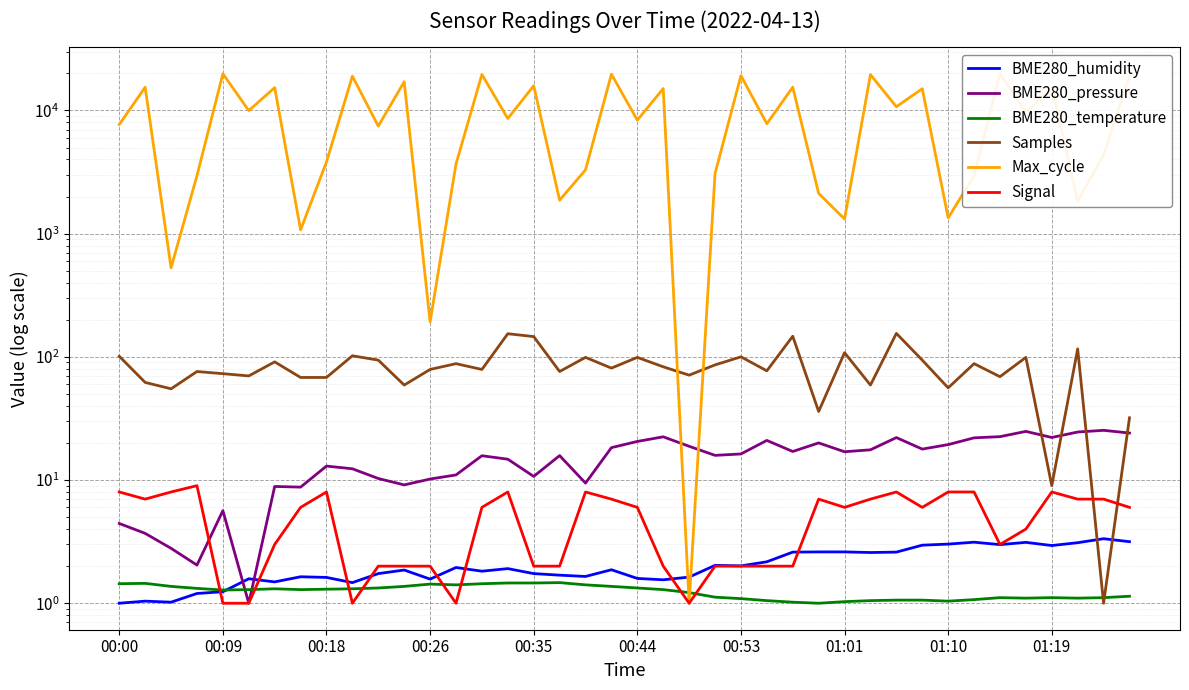

What position from the left is 01:01?

29